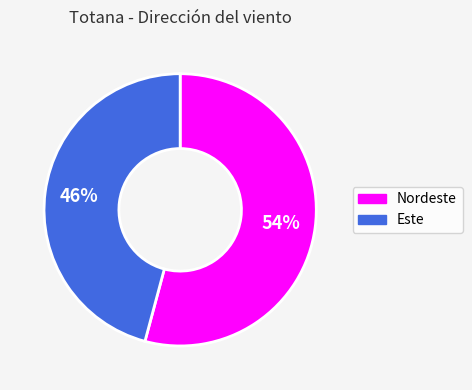

How many slices are in this pie chart?

2